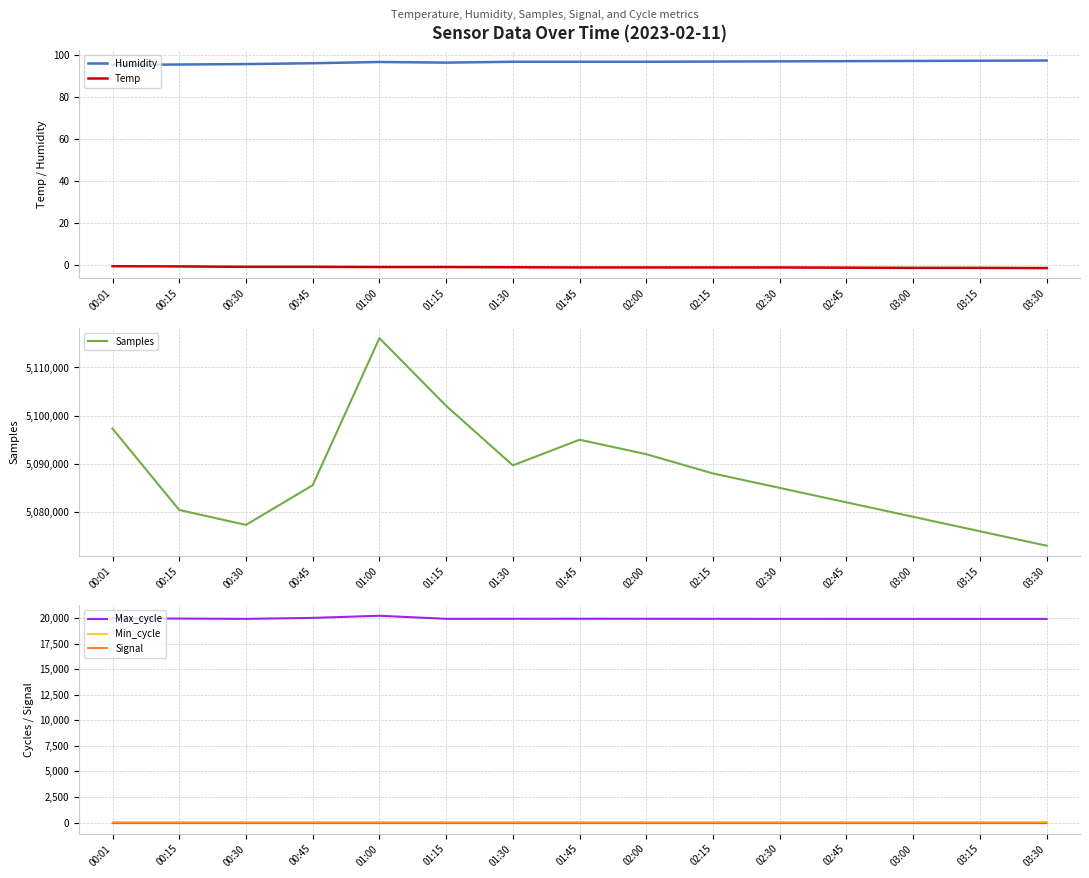

Which series has the widest spread of values?

Samples